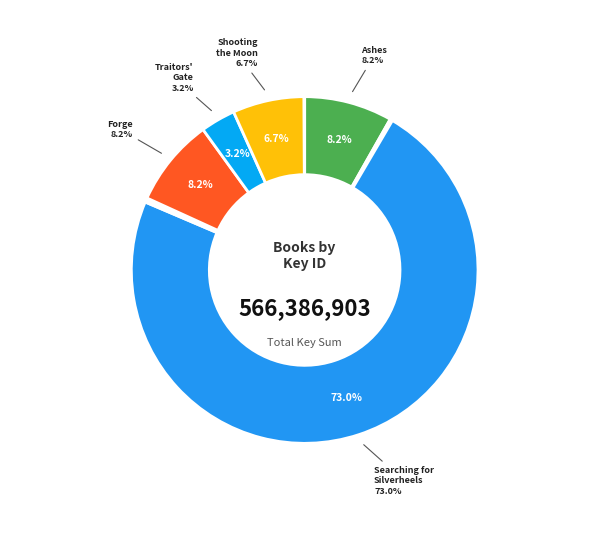

Does any single category account for the majority?

Yes